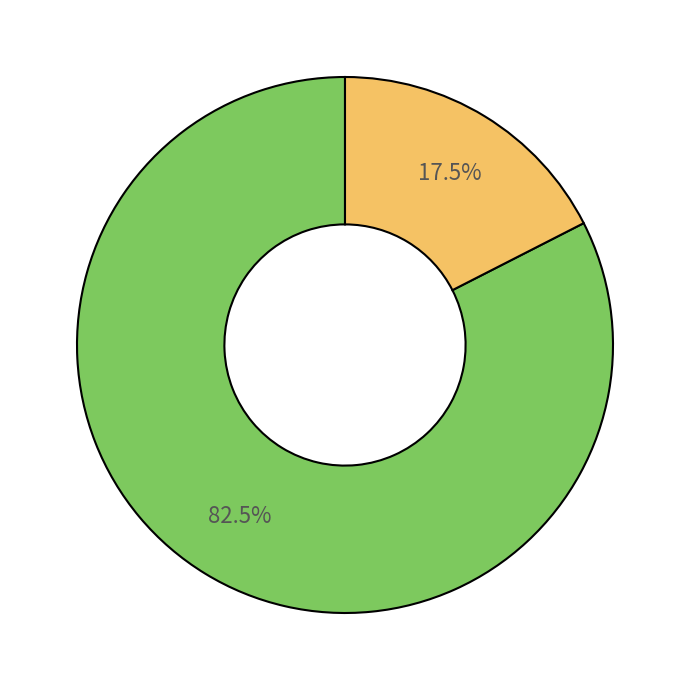

Is there a majority slice in this chart?

Yes